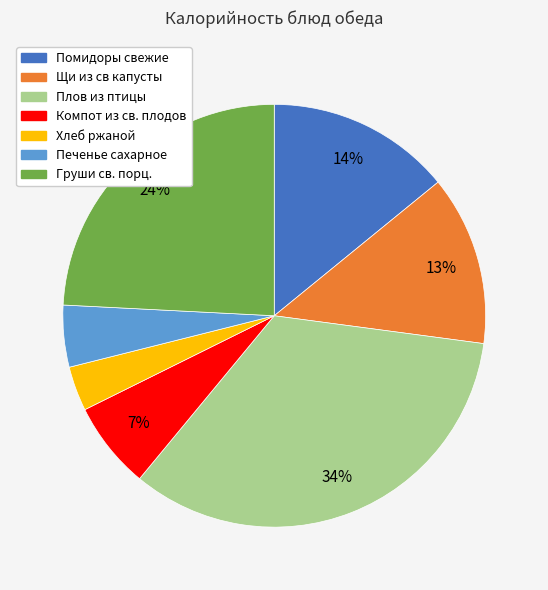

Which category has the biggest portion of the pie?

Плов из птицы